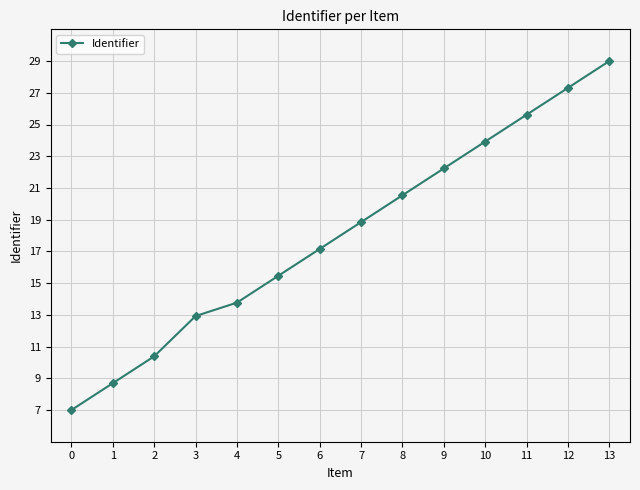

Which label corresponds to the largest value in the chart?

13